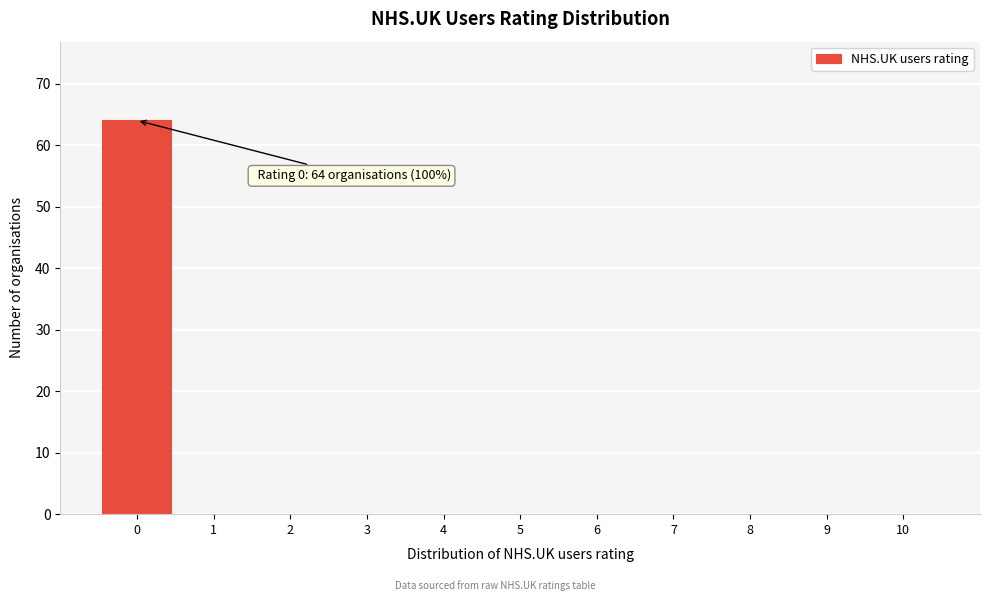

Over which range of the x-axis is the bar tallest?

-0.5 to 0.5